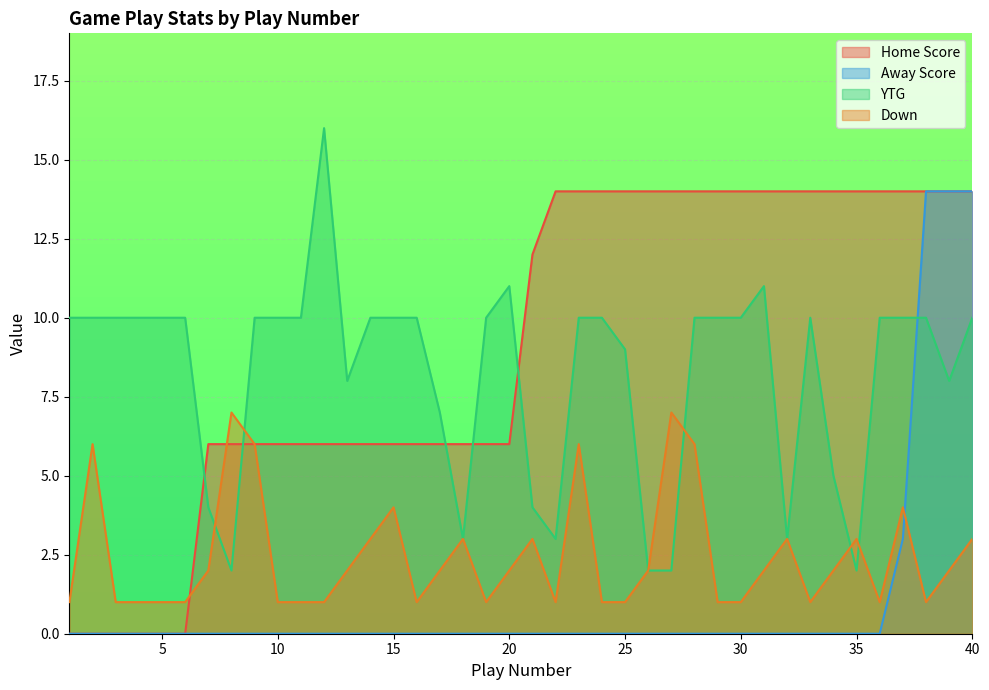

Reading left to right, extract all data points from this chart.

Home Score: 0	0	0	0	0	0	6	6	6	6	6	6	6	6	6	6	6	6	6	6	12	14	14	14	14	14	14	14	14	14	14	14	14	14	14	14	14	14	14	14
Away Score: 0	0	0	0	0	0	0	0	0	0	0	0	0	0	0	0	0	0	0	0	0	0	0	0	0	0	0	0	0	0	0	0	0	0	0	0	3	14	14	14
YTG: 10	10	10	10	10	10	4	2	10	10	10	16	8	10	10	10	7	3	10	11	4	3	10	10	9	2	2	10	10	10	11	3	10	5	2	10	10	10	8	10
Down: 1	6	1	1	1	1	2	7	6	1	1	1	2	3	4	1	2	3	1	2	3	1	6	1	1	2	7	6	1	1	2	3	1	2	3	1	4	1	2	3